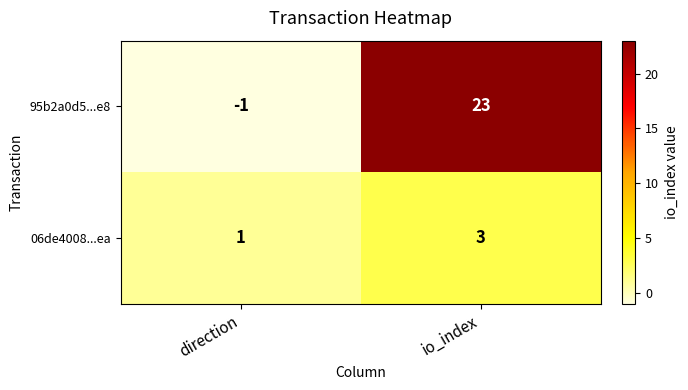

List the series in order of their peak value, lowest first.

06de4008...ea, 95b2a0d5...e8